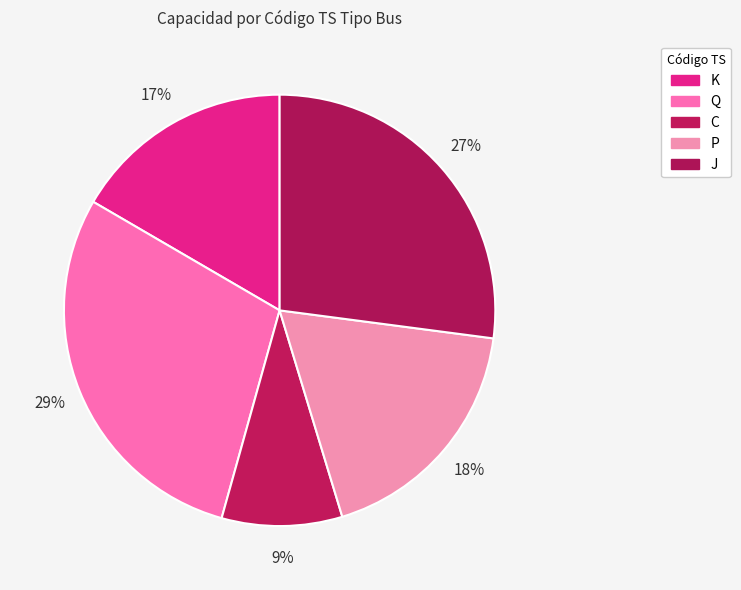

How many segments does this pie chart have?

5